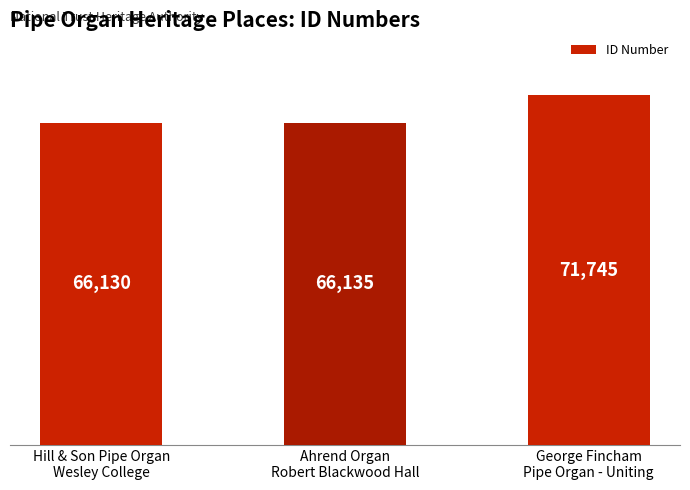

Which category has the highest value across all series?

George Fincham
Pipe Organ - Uniting